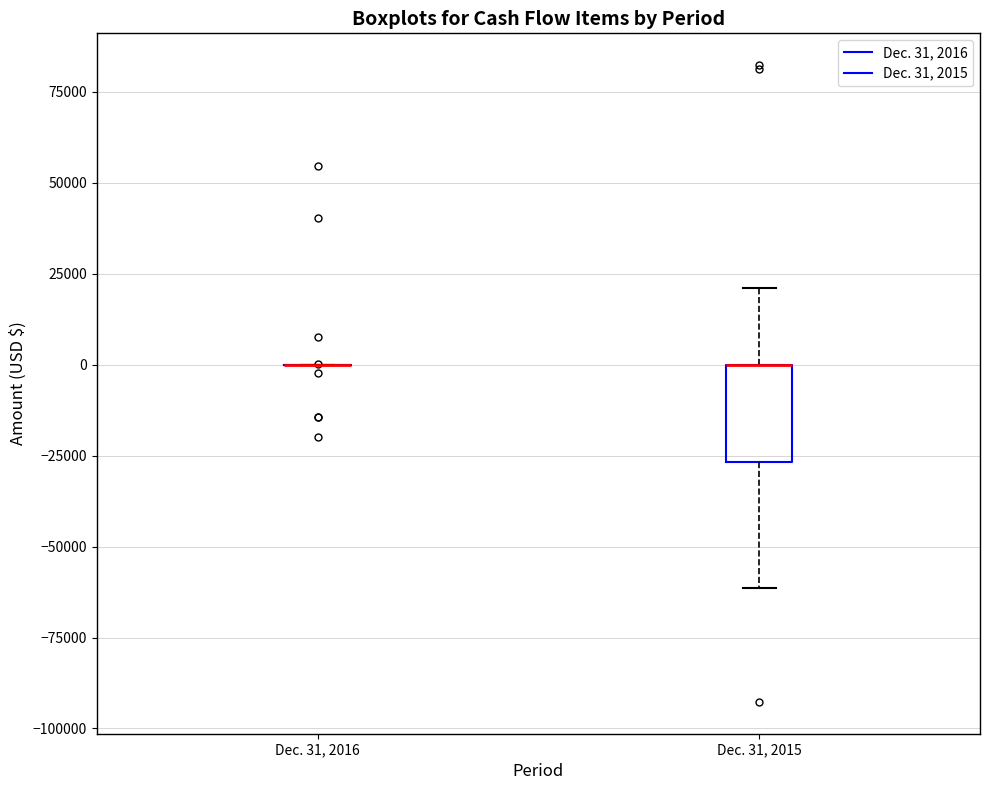

Reading left to right, transcribe this box plot: for each box, give where its median line is, the range the box spans, and where its two whiskers end, as read against the y-axis. The values are not printed on the chart, so give them approximately, as read against the axis.

Dec. 31, 2016: box collapsed to a line at 0, whiskers 0 to 0
Dec. 31, 2015: median 0 (drawn on the box's upper edge), box -25000 to 0, whiskers -60000 to 20000